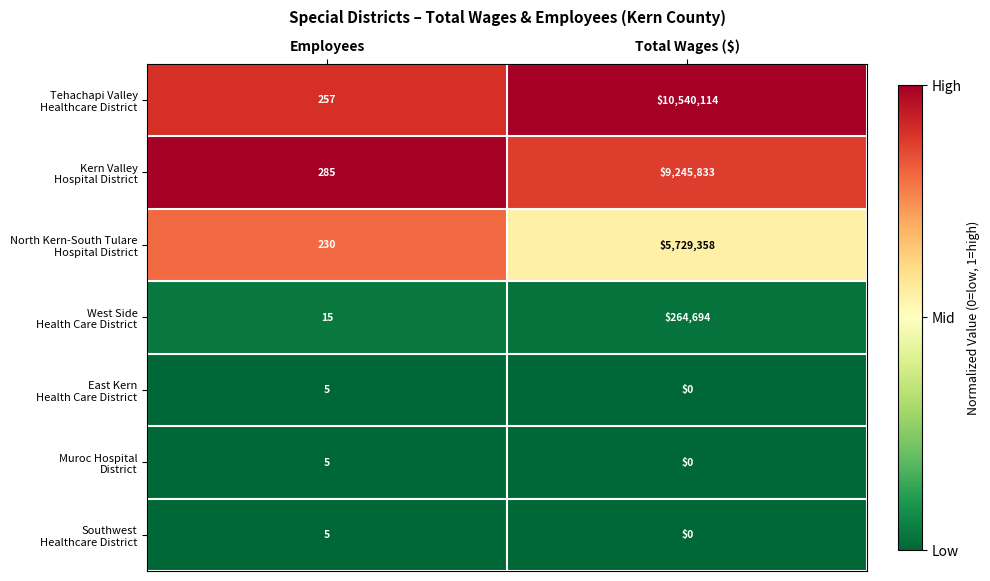

At which category does the chart reach its peak across all series?

Total Wages ($)